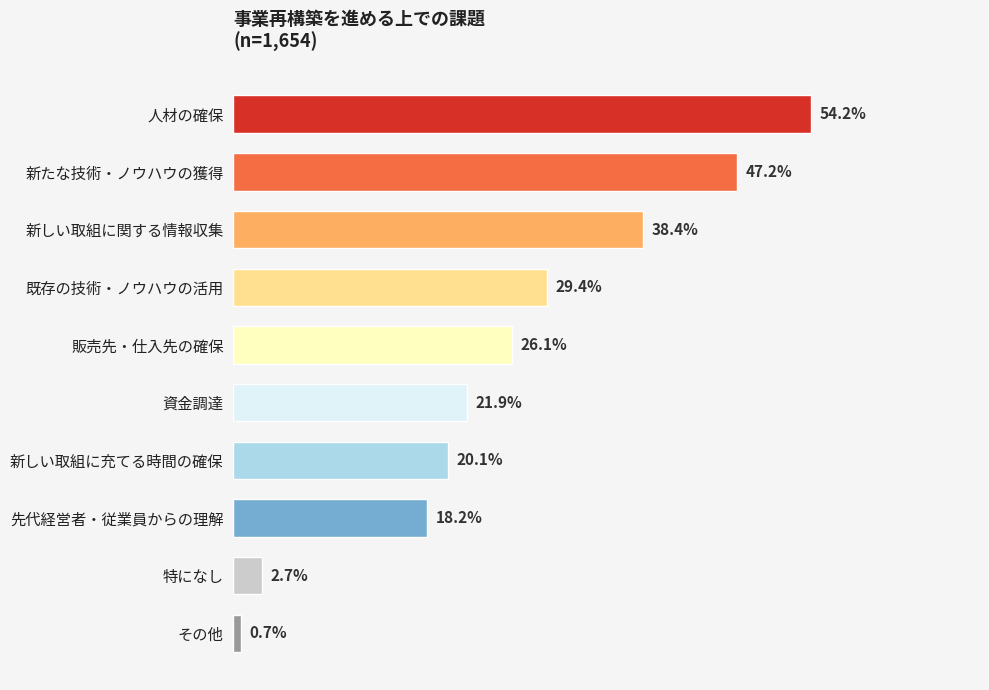

Does the chart contain any negative values?

No